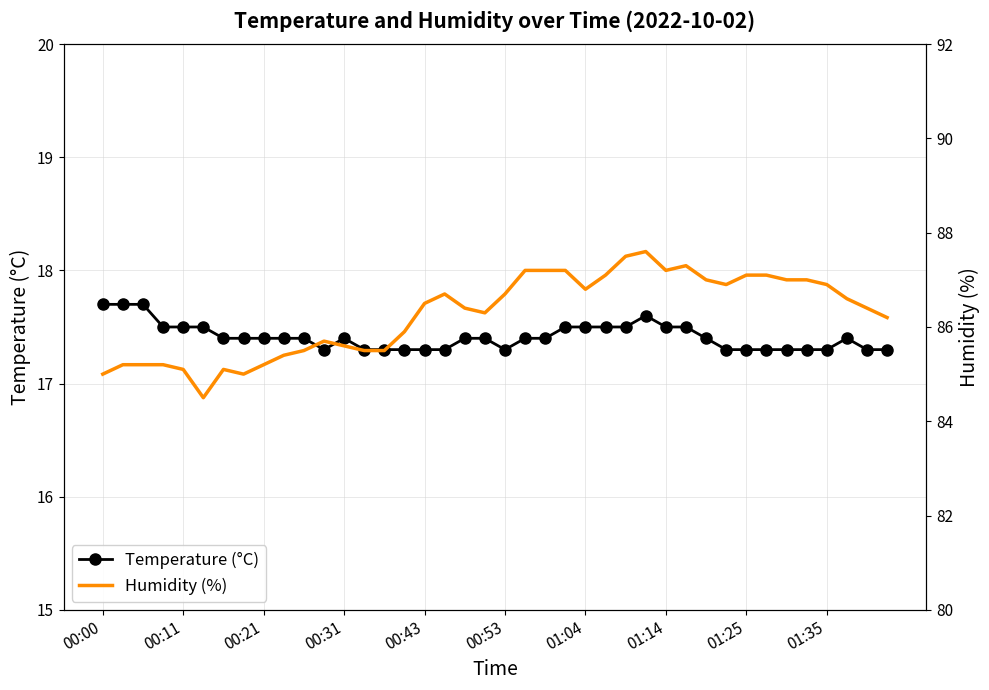

True or false: Humidity (%) and Temperature (°C) intersect in this chart.

False